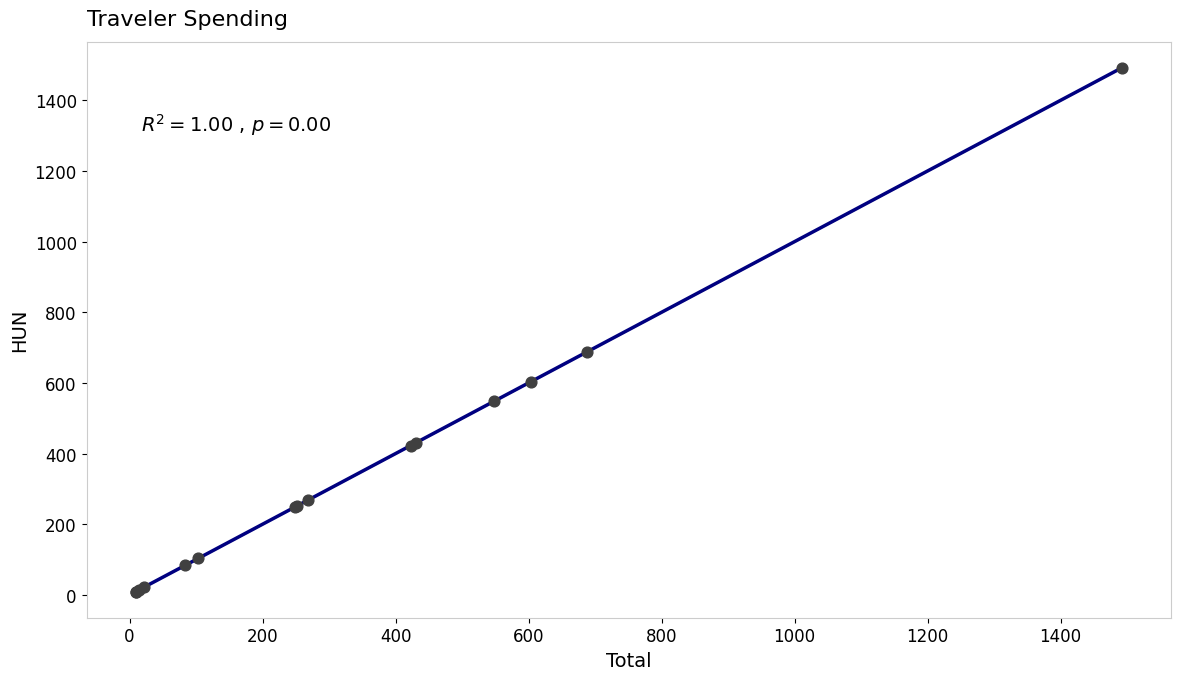

What Y value in the scatter plot is closest to 750?

688.0